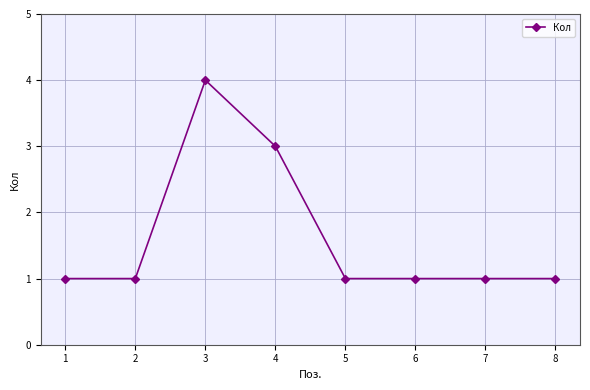

Reading left to right, what are all the values shown in this chart?

1	1	4	3	1	1	1	1